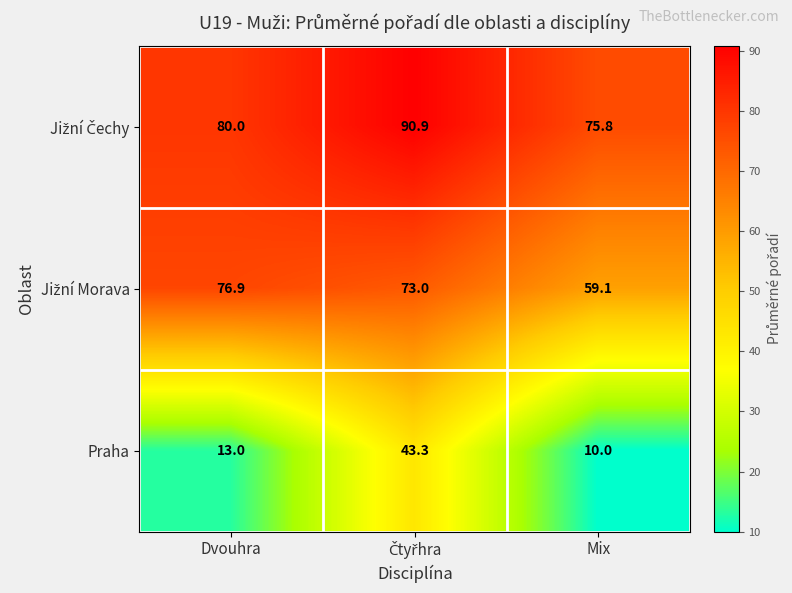

At how many categories does at least one series exceed 63?

3